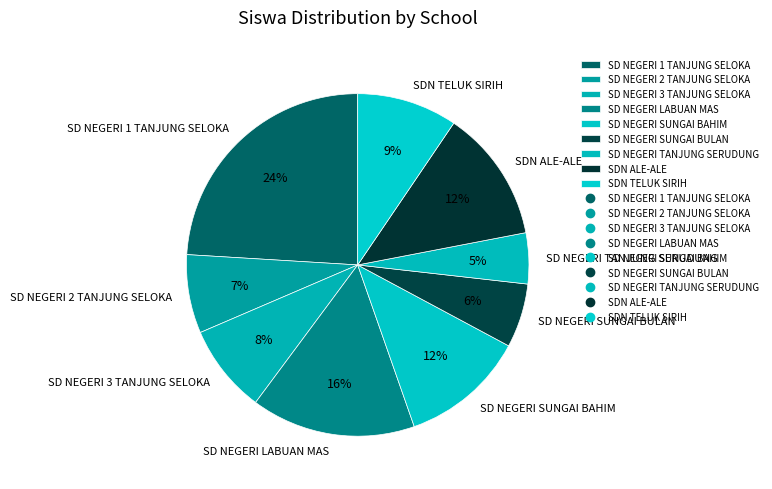

Is the sum of SDN ALE-ALE and SD NEGERI LABUAN MAS greater than half?

No